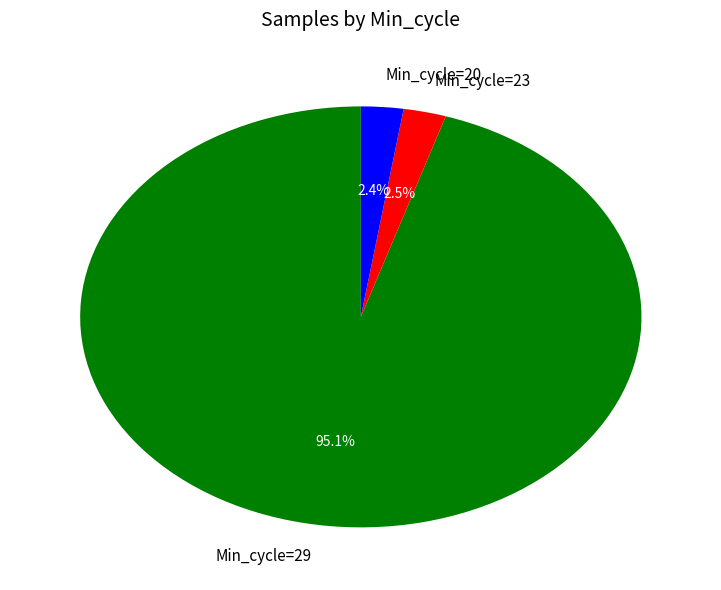

Which slice is the largest?

Min_cycle=29